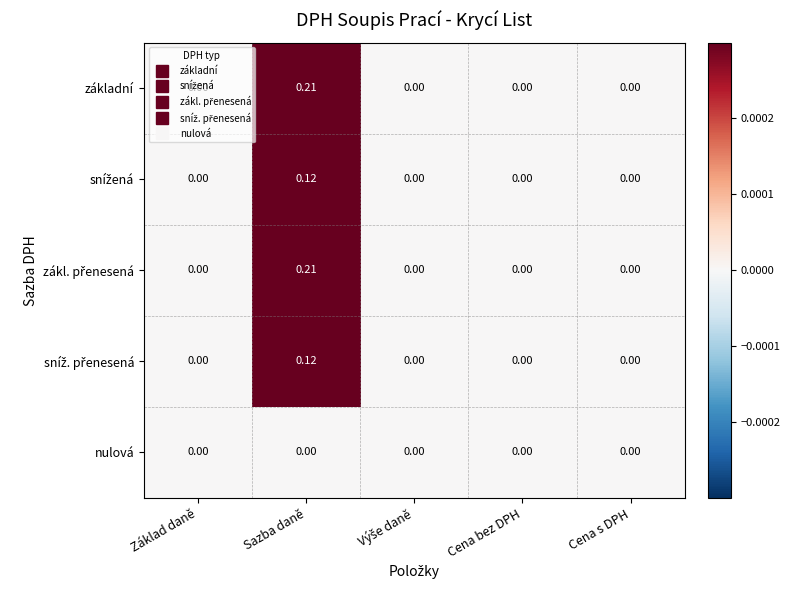

At which category is the sum across all series the highest?

Sazba daně